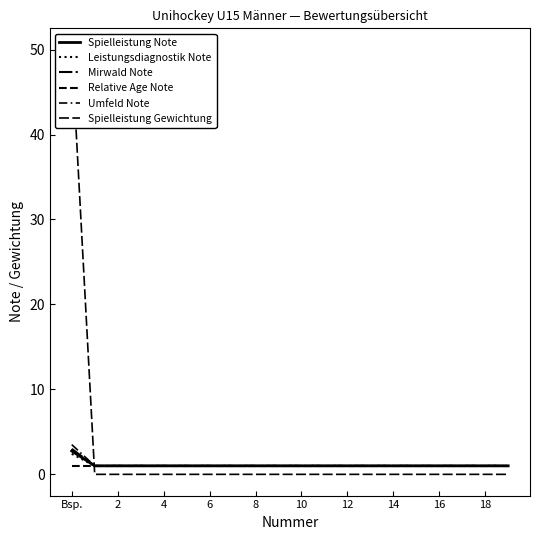

Is the value of Spielleistung Note at 11 greater than the value of Spielleistung Gewichtung at 10?

Yes